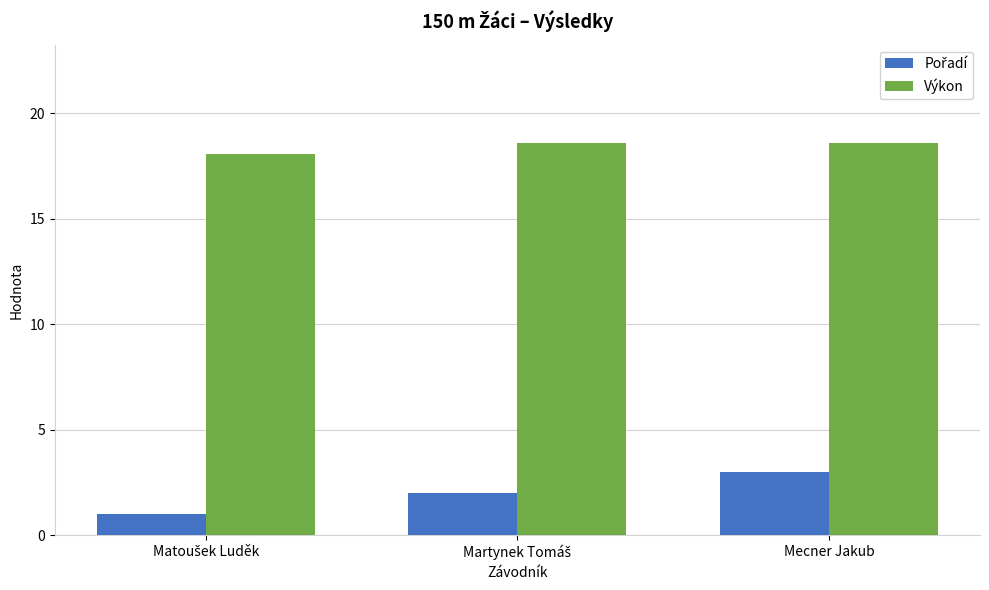

What is the value of the Výkon bar at the 1st from the left?

18.1